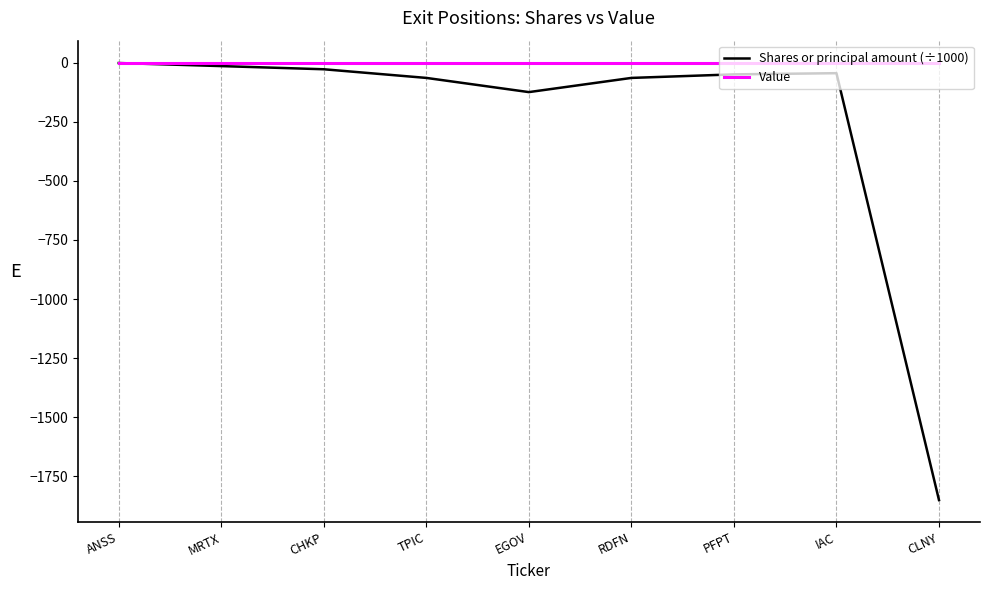

Which category has the lowest value across all series?

CLNY